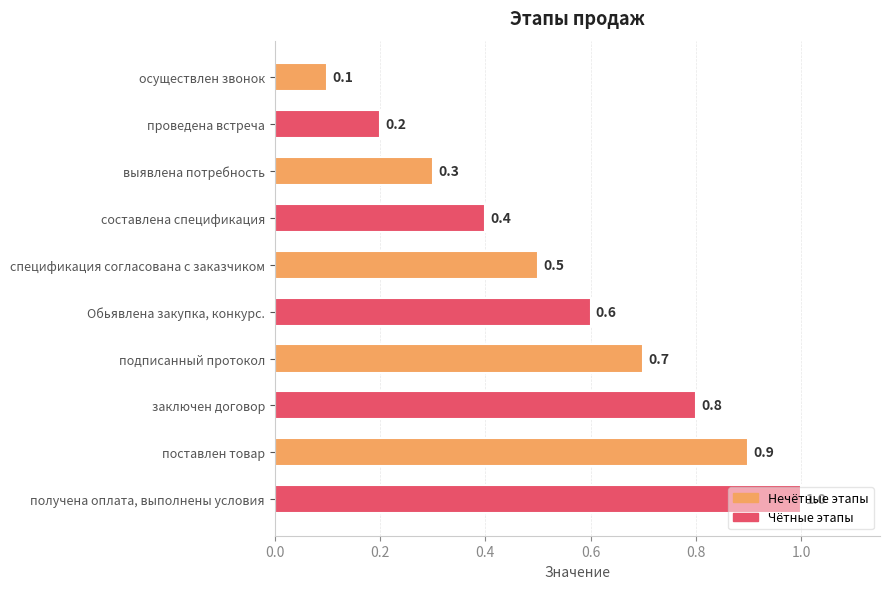

What is the minimum value shown in the chart?

0.1